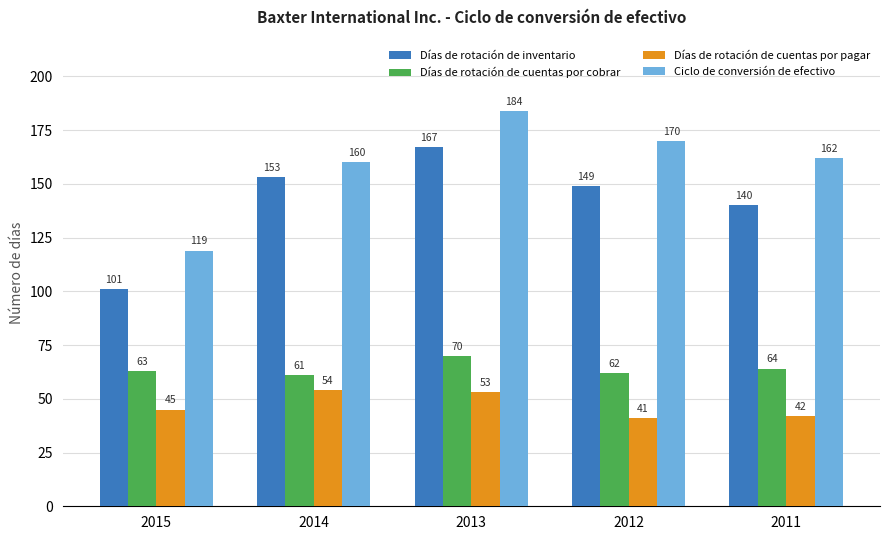

How many bars are there in each group?

4